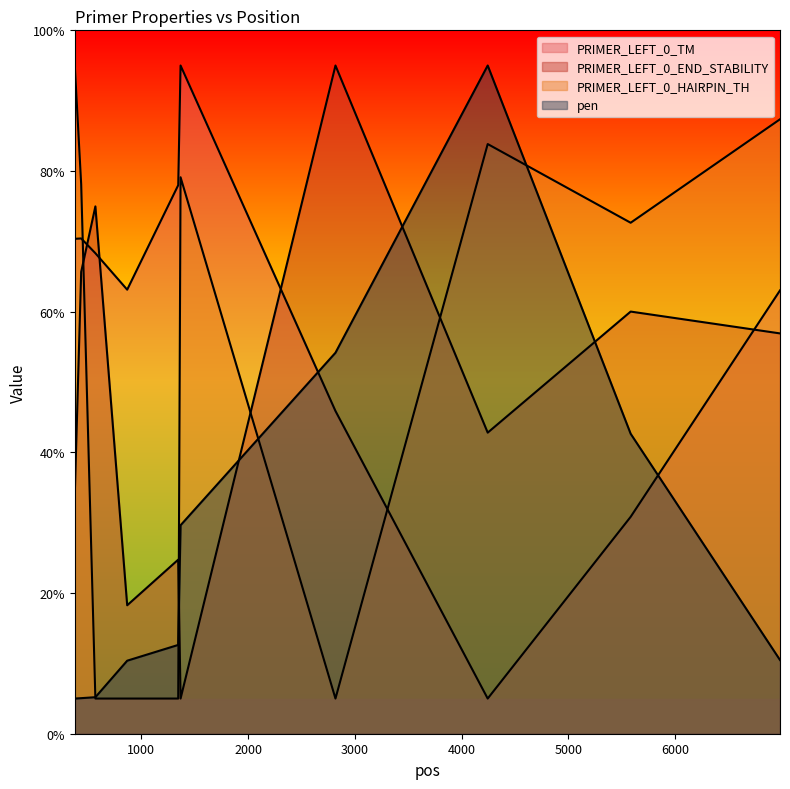

In PRIMER_LEFT_0_TM, how many points are lower than both neighbors (excluding endpoints)?

2